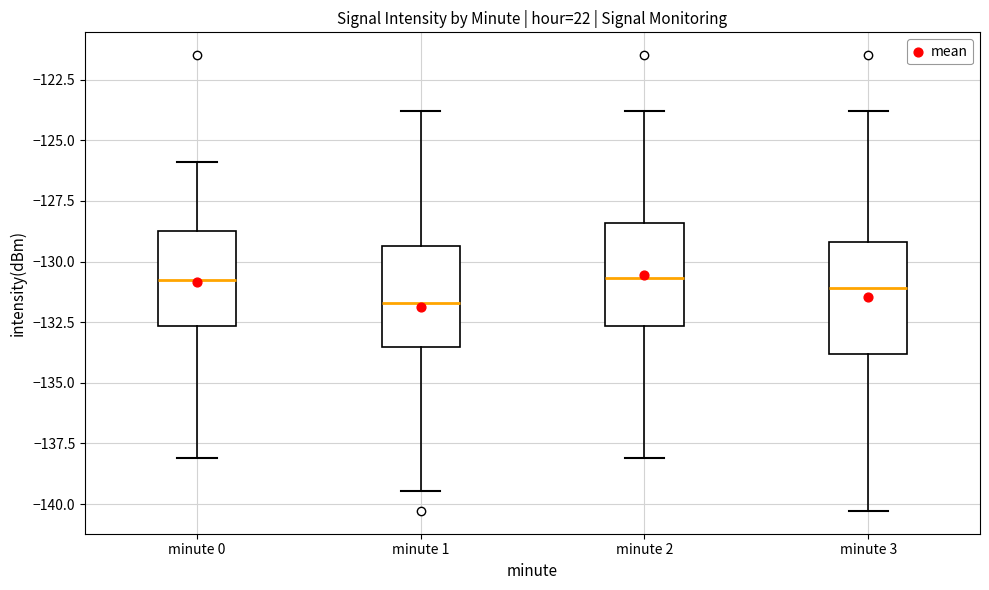

Reading left to right, read every box against the y-axis: the position of its median line, the range the box covers, and the ends of its whiskers. The values are not printed on the chart, so give them approximately, as read against the axis.

minute 0: median -130.5, box -132.5 to -128.5, whiskers -138.0 to -126.0
minute 1: median -131.5, box -133.5 to -129.5, whiskers -139.5 to -124.0
minute 2: median -130.5, box -132.5 to -128.5, whiskers -138.0 to -124.0
minute 3: median -131.0, box -134.0 to -129.0, whiskers -140.5 to -124.0